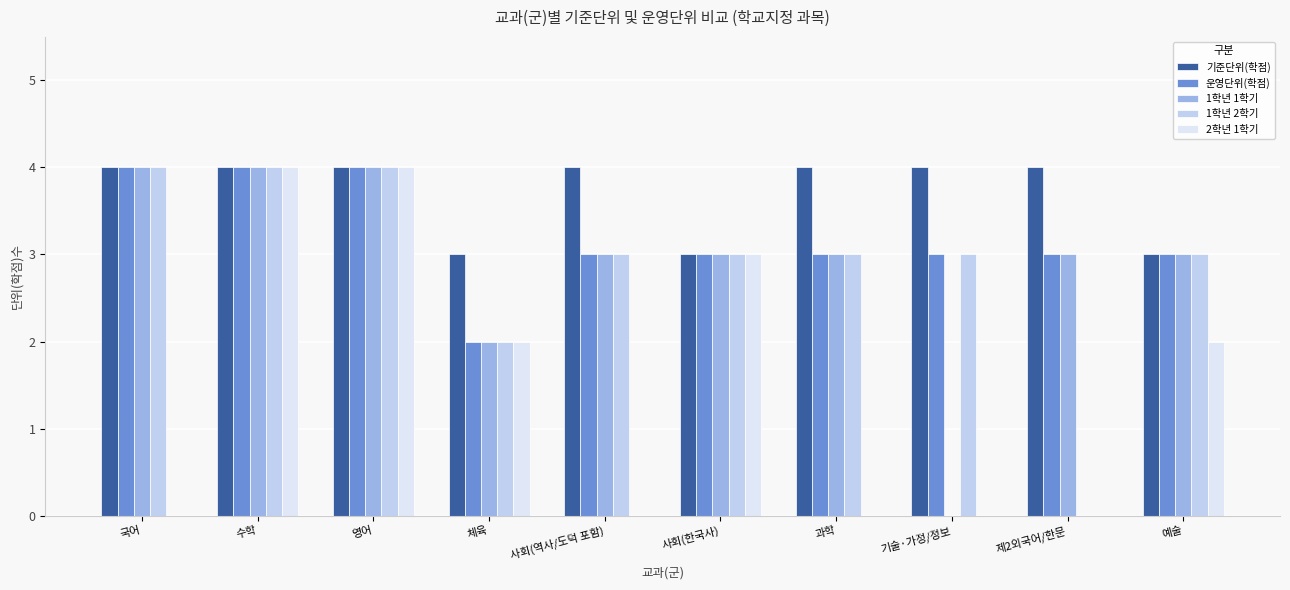

How many values in 1학년 2학기 are above zero?

9